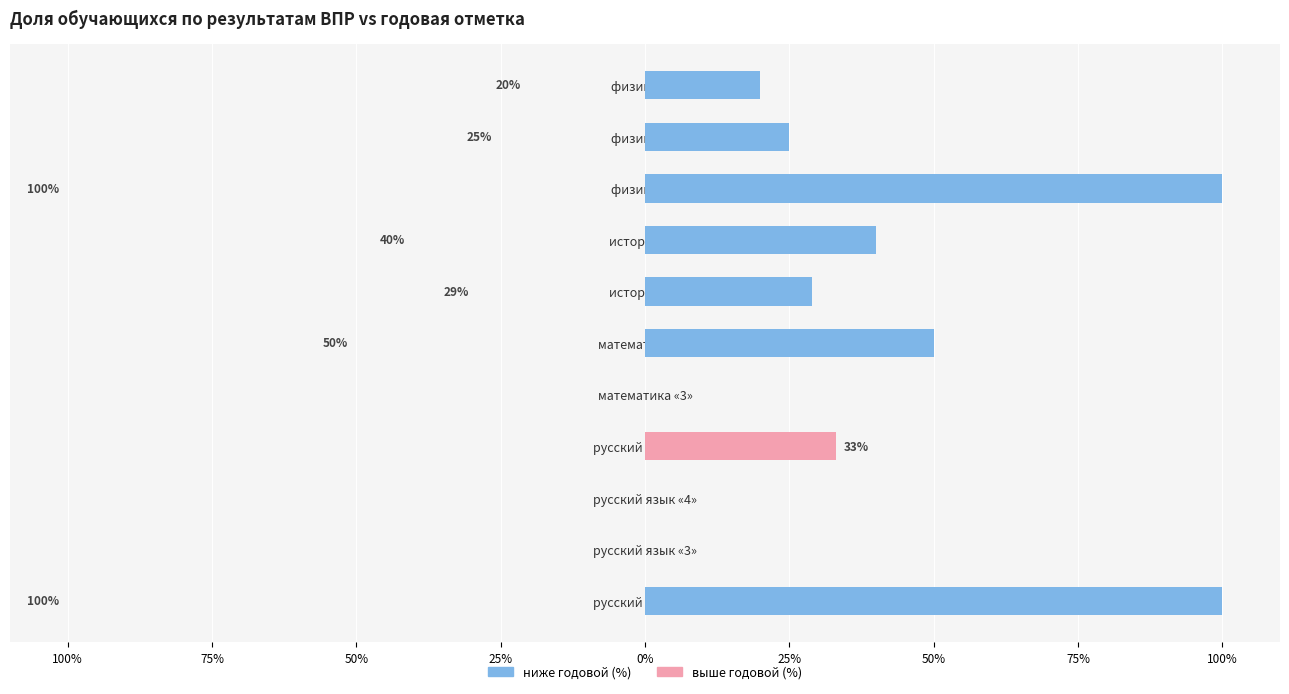

Reading right to left, extract all data points from this chart.

ниже годовой (%): 20	25	100	40	29	50	0	0	0	0	100
выше годовой (%): 0	0	0	0	0	0	0	33	0	0	0